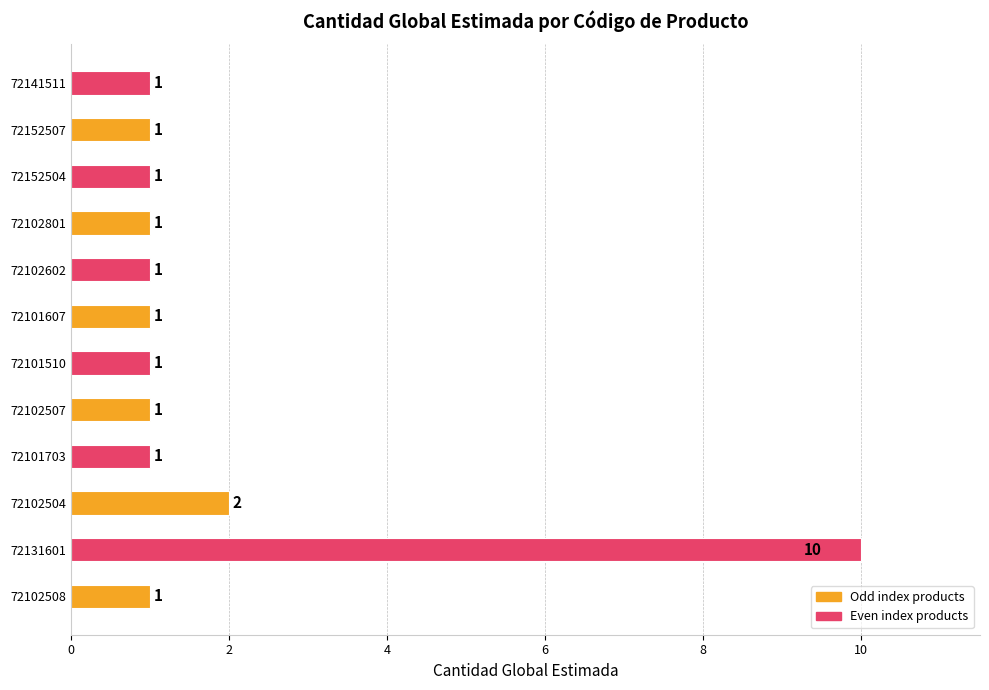

Reading bottom to top, list all the values displayed in this chart.

72102508=1	72131601=10	72102504=2	72101703=1	72102507=1	72101510=1	72101607=1	72102602=1	72102801=1	72152504=1	72152507=1	72141511=1